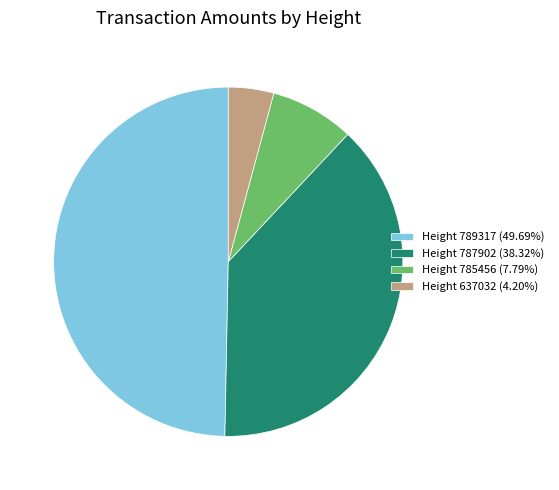

How many slices are in this pie chart?

4